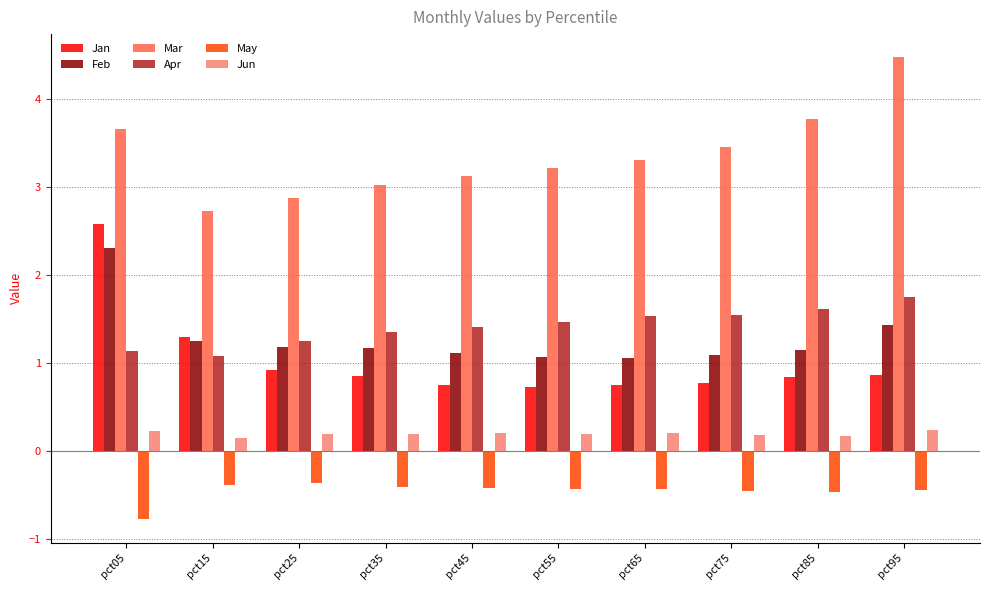

The Mar series shows 2.7 at pct15. True or false?

True